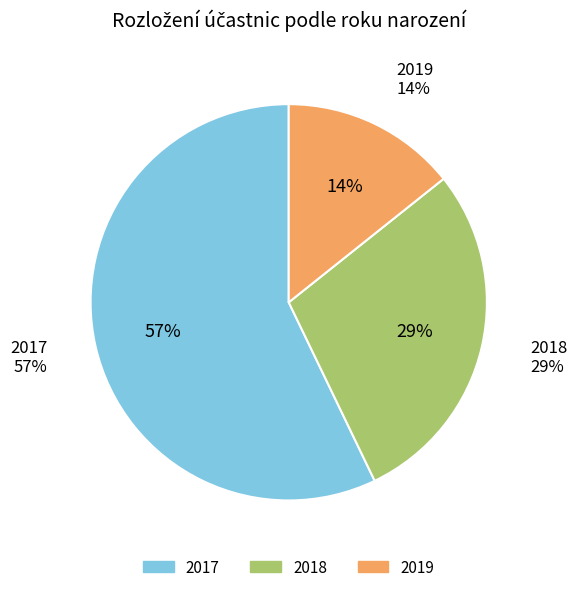

Combined, what portion of the pie is 2018 and 2017?

85.7%